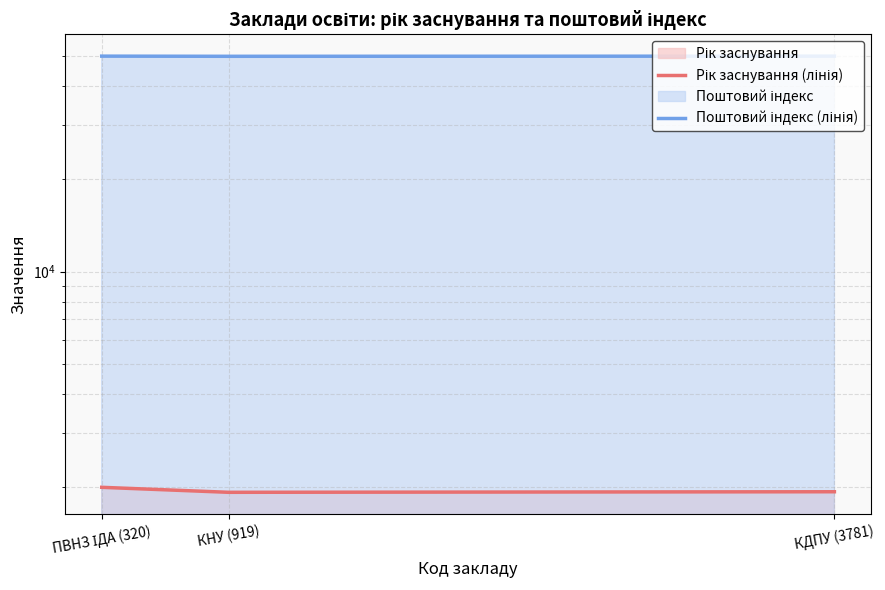

Reading right to left, transcribe all the data shown in this chart.

Рік заснування (лінія): КДПУ (3781)=1930	КНУ (919)=1922	ПВНЗ ІДА (320)=1995
Поштовий індекс (лінія): КДПУ (3781)=50086	КНУ (919)=50027	ПВНЗ ІДА (320)=50086